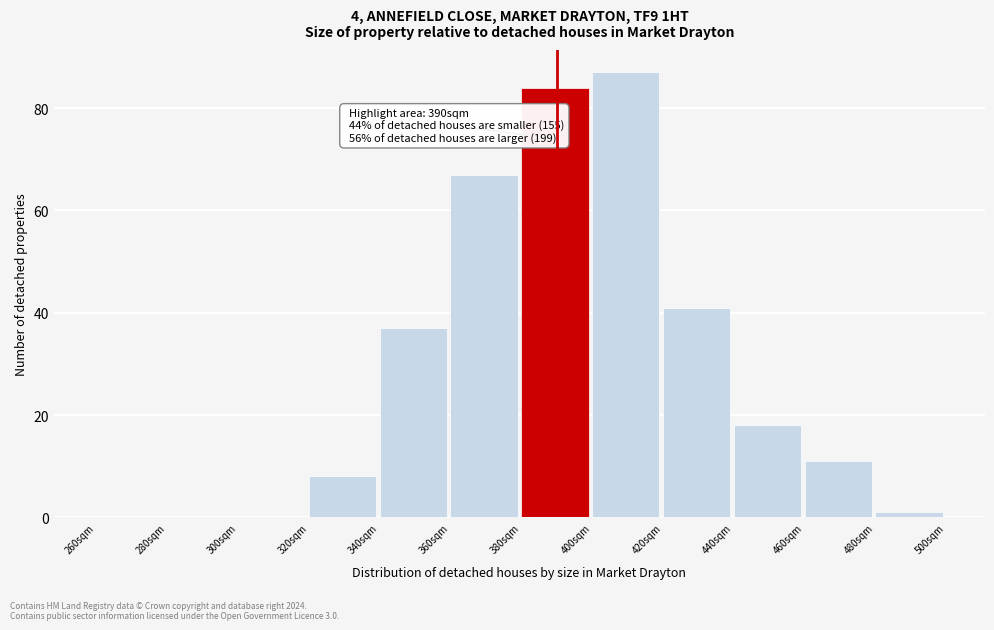

Over which range of the x-axis is the bar tallest?

400 to 420